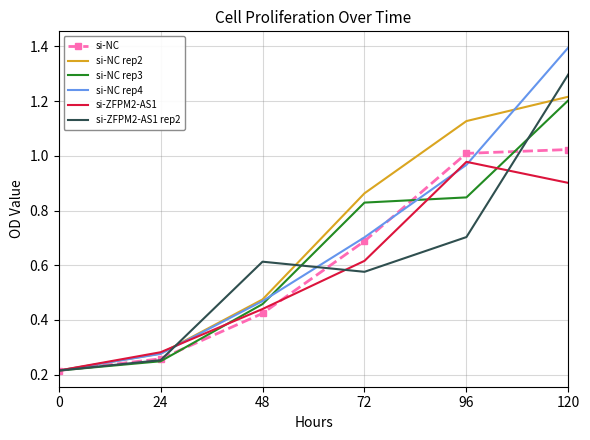

Between 72 and 120, which series saw the biggest shift?

si-ZFPM2-AS1 rep2